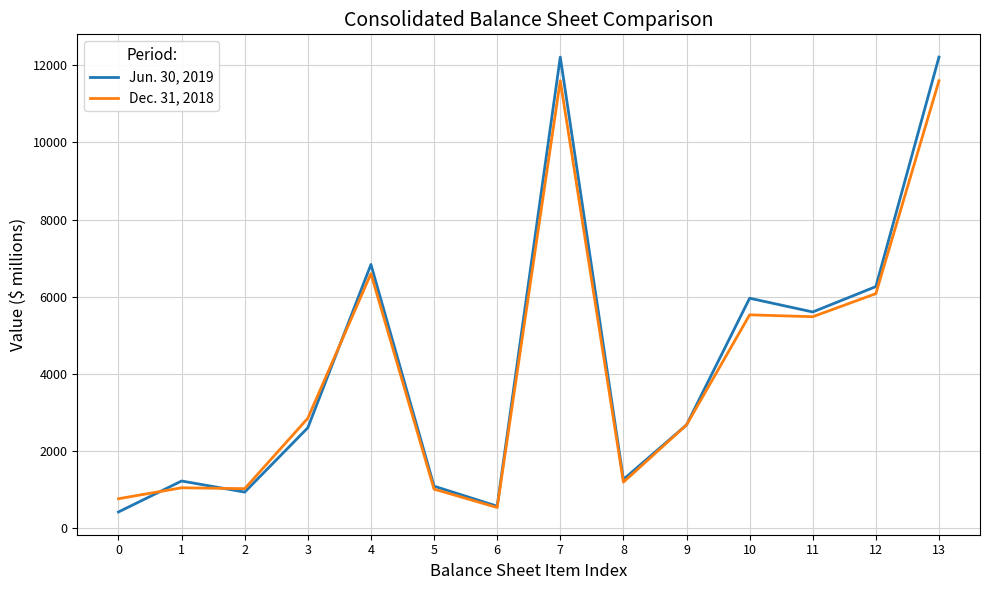

Which series ends up on top after the final intersection of Dec. 31, 2018 and Jun. 30, 2019?

Jun. 30, 2019